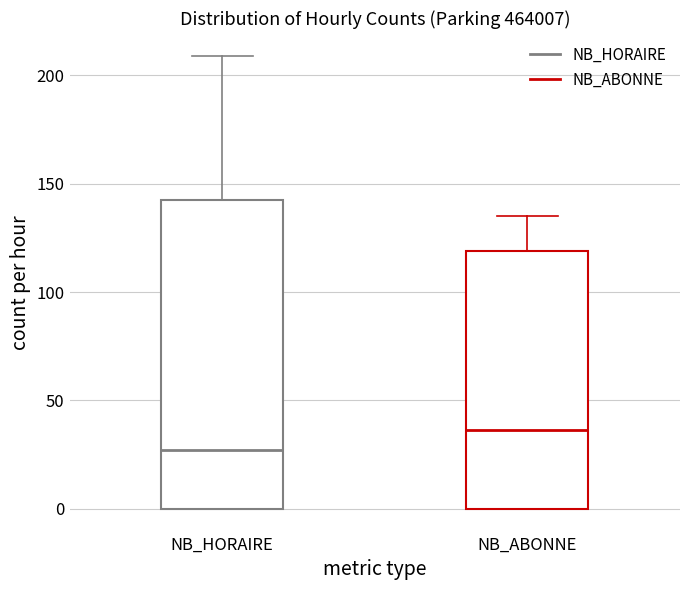

Reading left to right, read every box against the y-axis: the position of its median line, the range the box covers, and the ends of its whiskers. The values are not printed on the chart, so give them approximately, as read against the axis.

NB_HORAIRE: median 25, box 0 to 145, whiskers 0 to 210
NB_ABONNE: median 35, box 0 to 120, whiskers 0 to 135